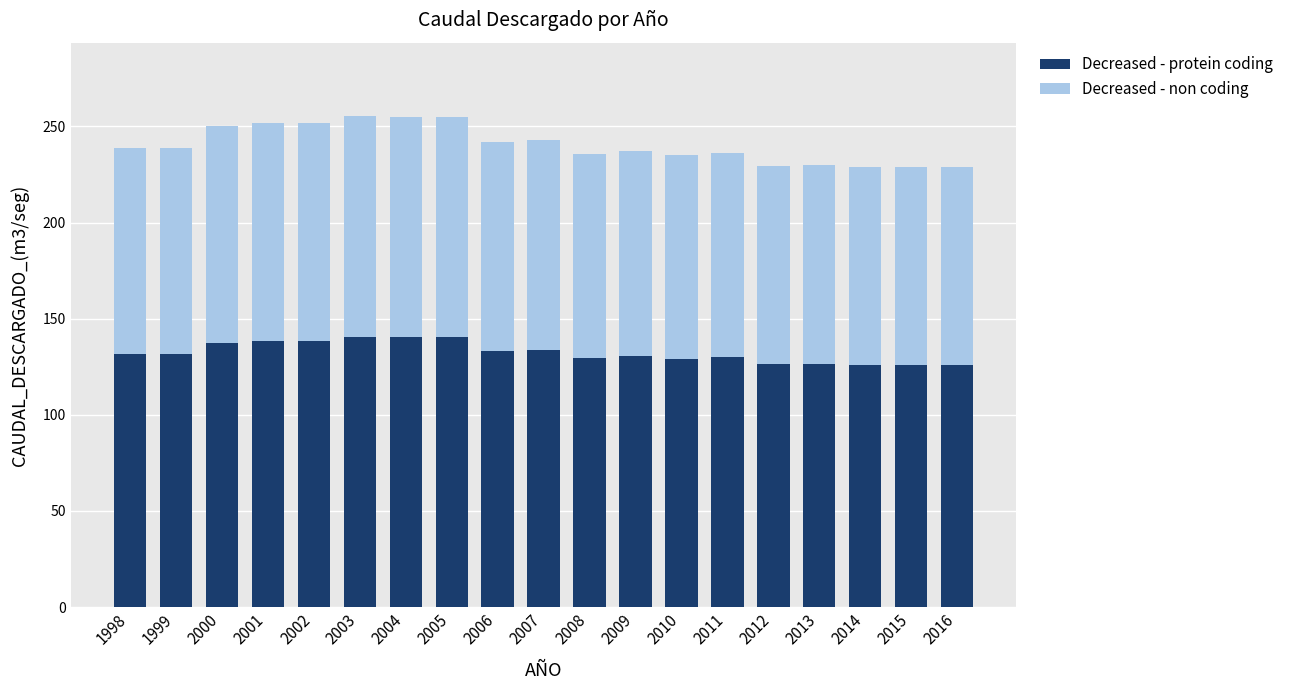

What is the highest value of the Decreased - protein coding series?

140.4